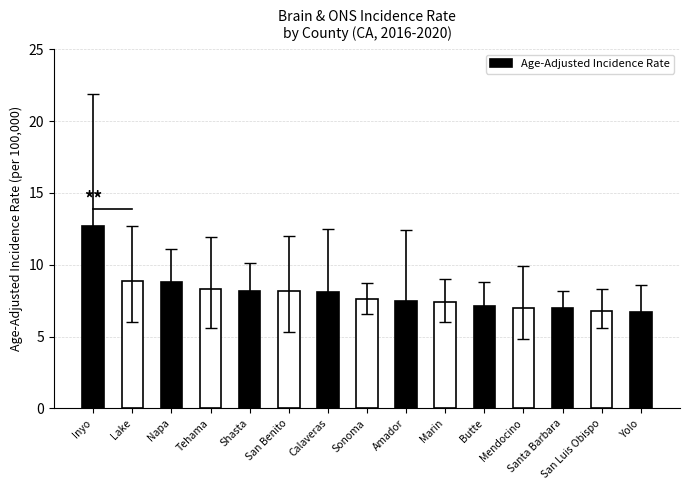

How many data points does each series have?

15